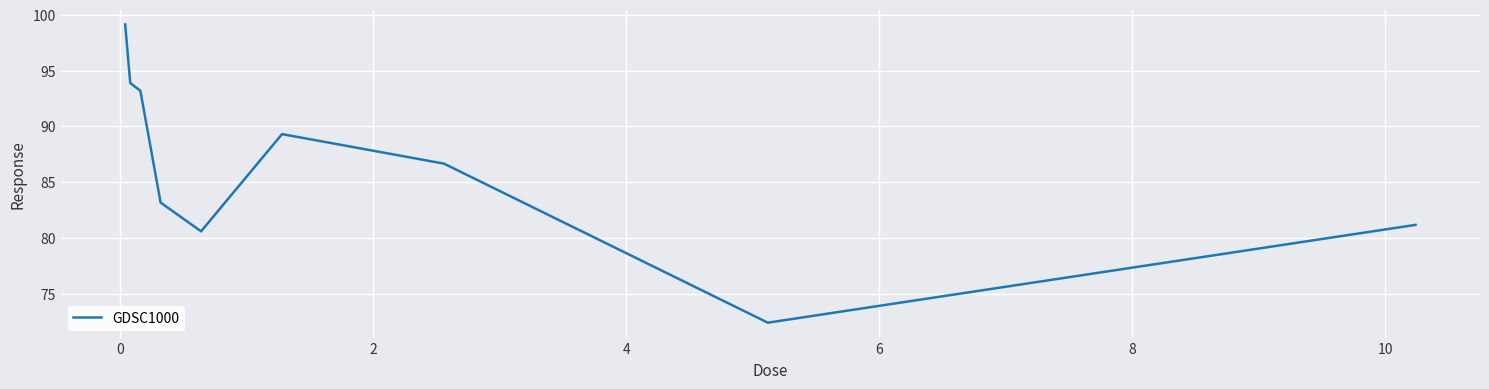

Does the chart display data point markers on the line(s)?

No